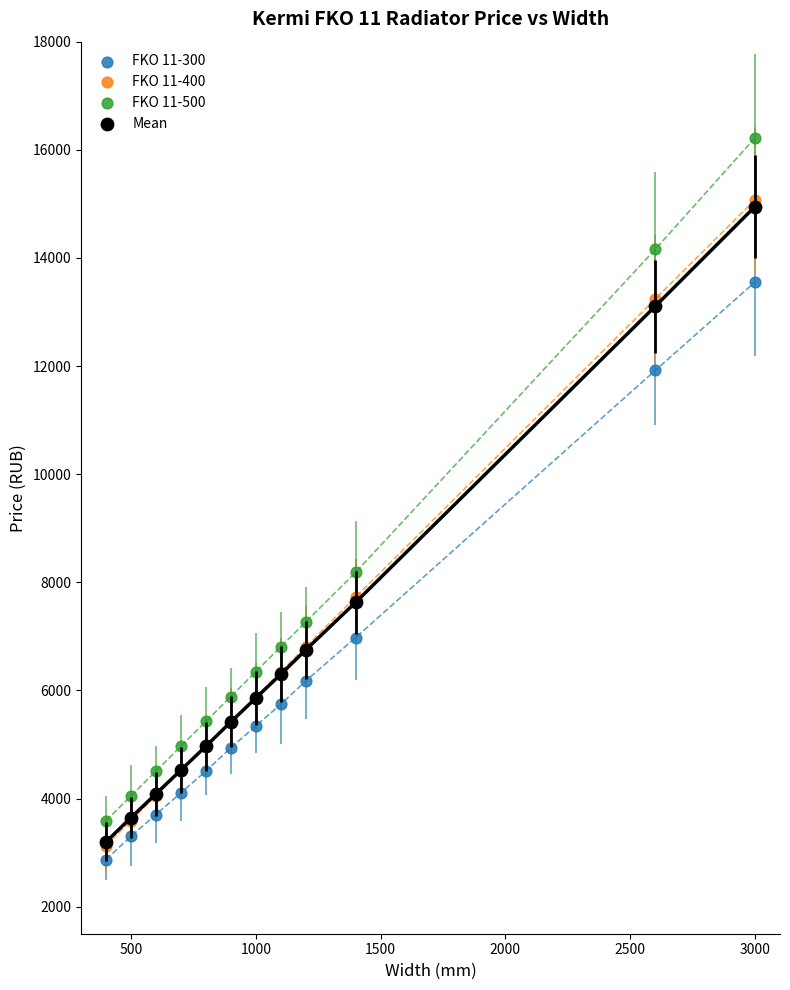

What are all the series names shown in the legend?

FKO 11-300, FKO 11-400, FKO 11-500, Mean